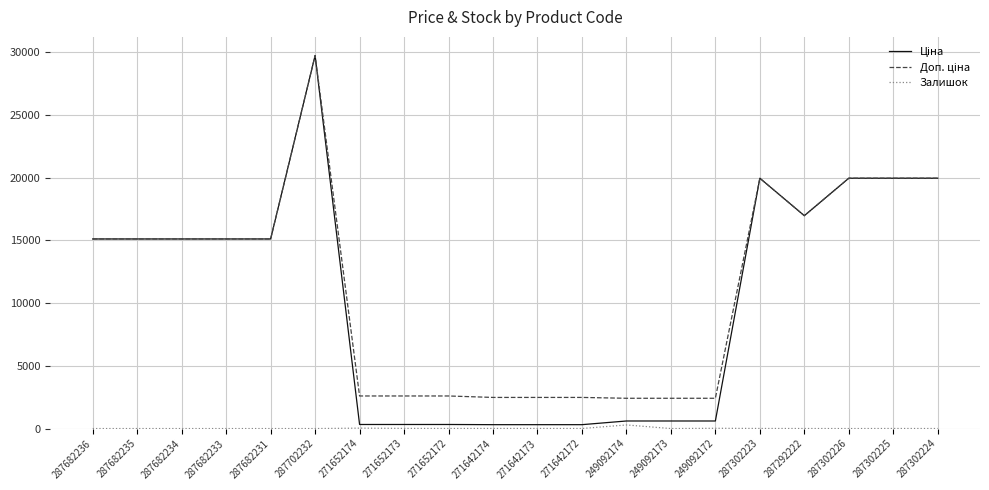

At which category is the sum across all series the highest?

287702232